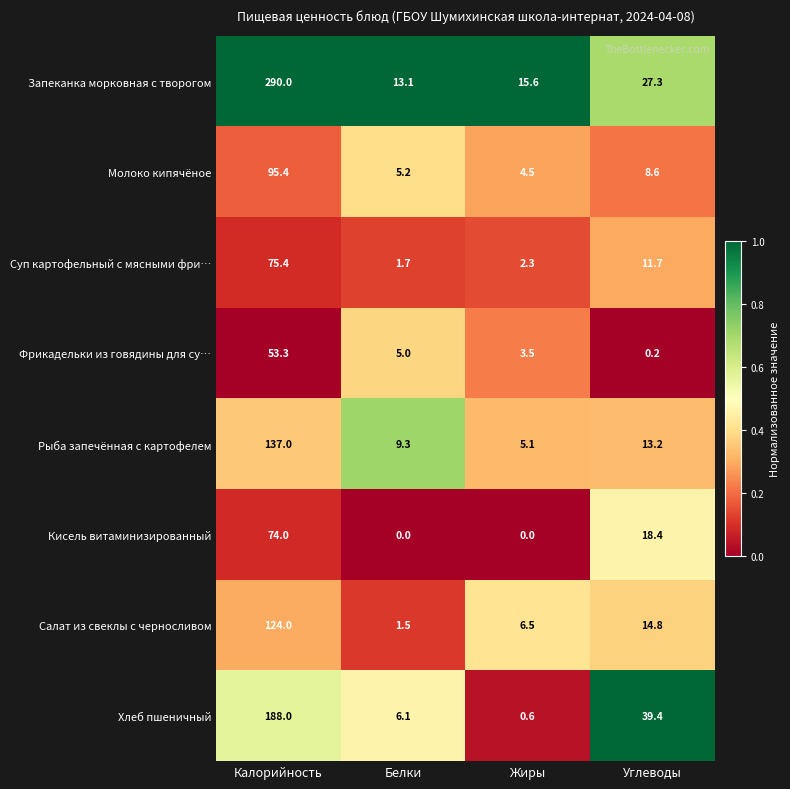

At which label does Суп картофельный с мясными фри… reach its minimum?

Белки